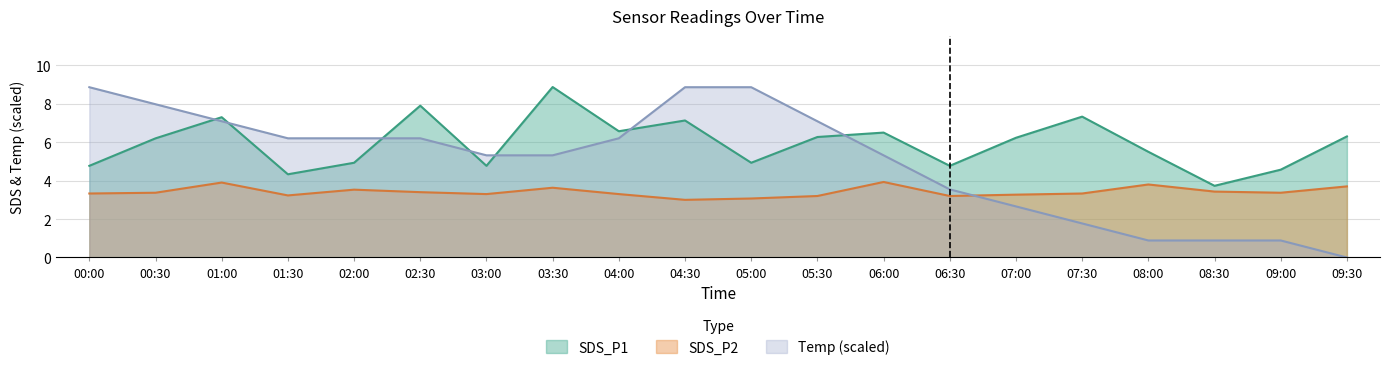

How many intersections are there between SDS_P2 and Temp?

1